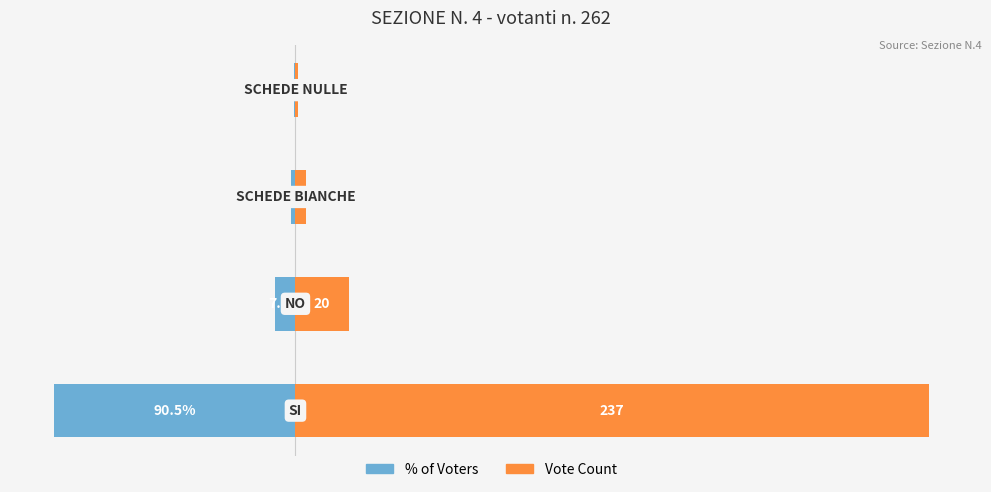

How many groups of bars are there?

4